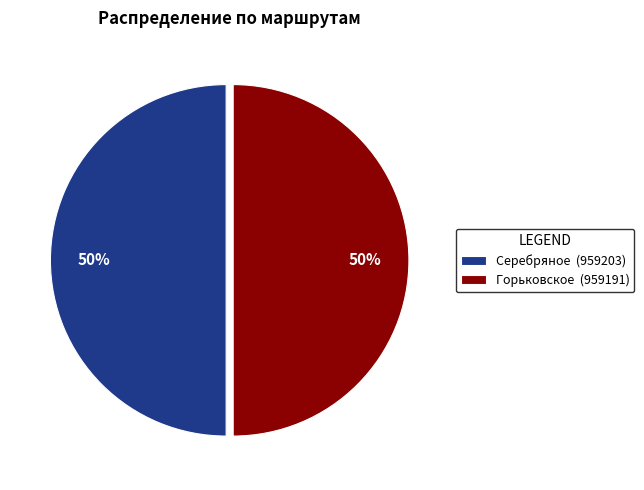

Combined, do Серебряное (959203) and Горьковское (959191) account for over 50%?

Yes